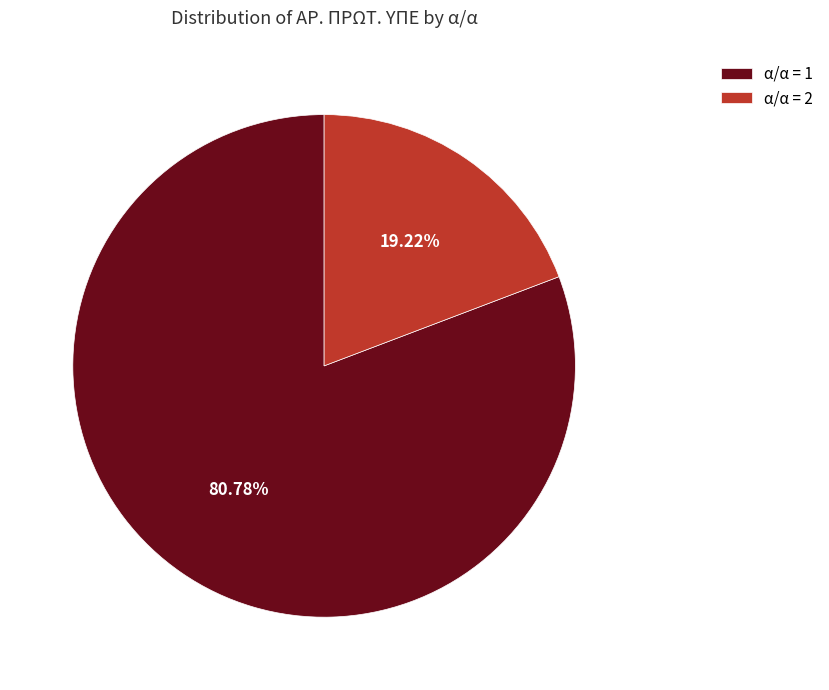

Is there a majority slice in this chart?

Yes